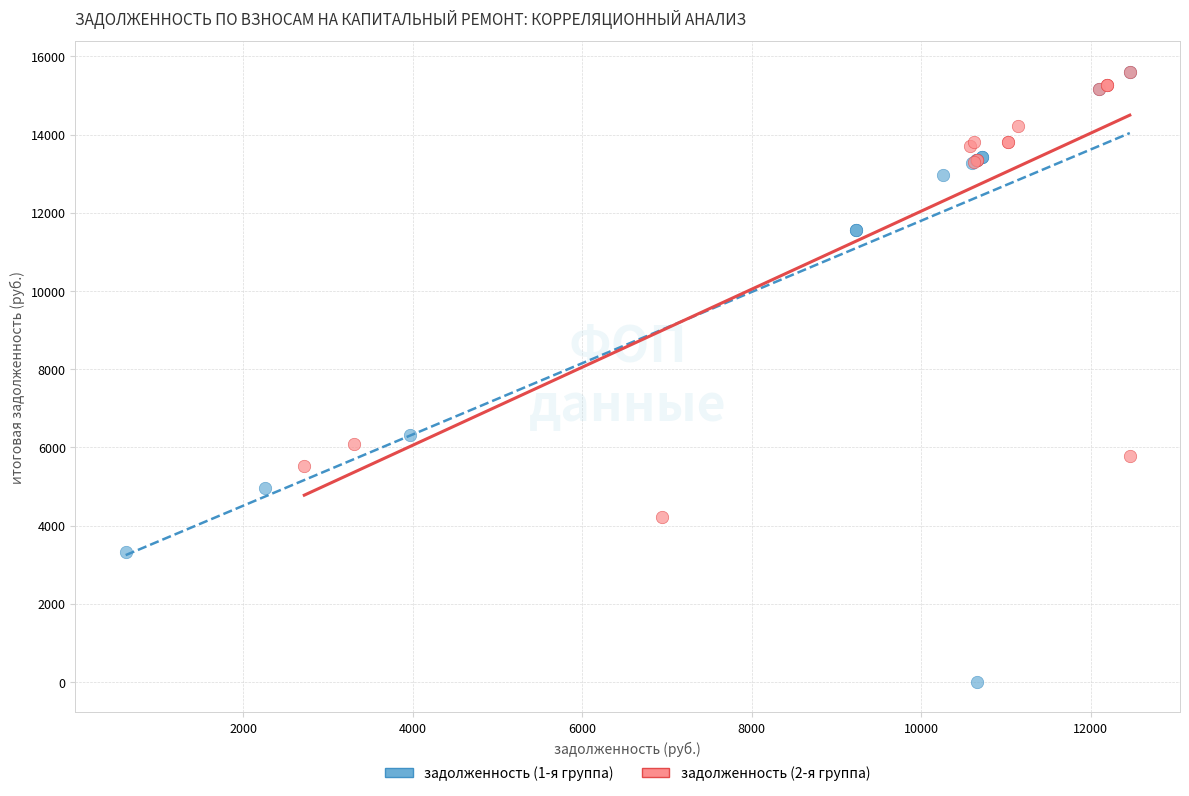

What are all the series names shown in the legend?

задолженность (1-я группа), задолженность (2-я группа)